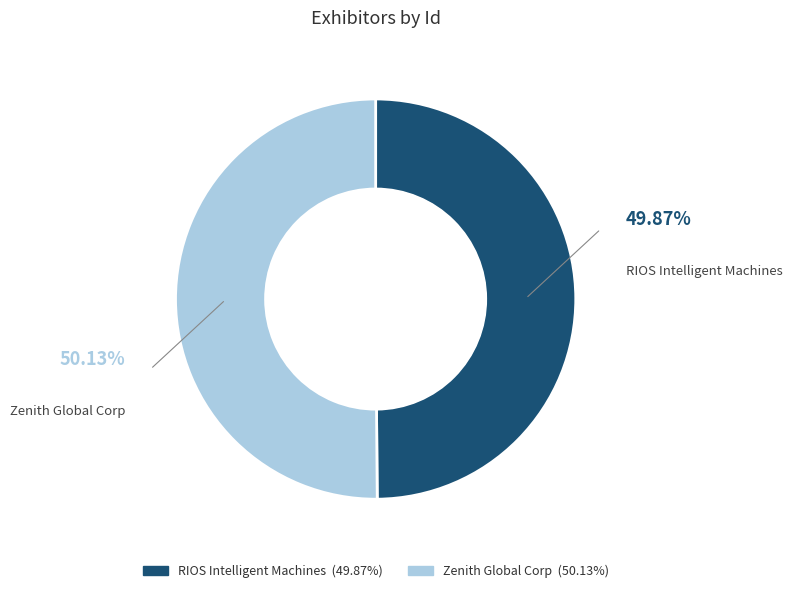

How many slices are in this pie chart?

2